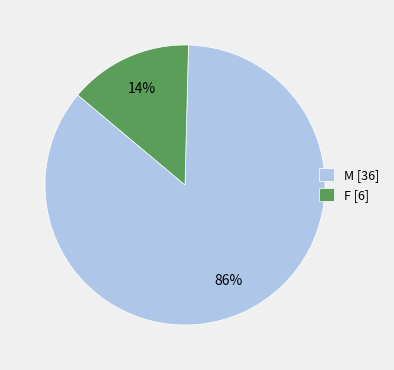

Is it true that F is 14% of the pie?

True